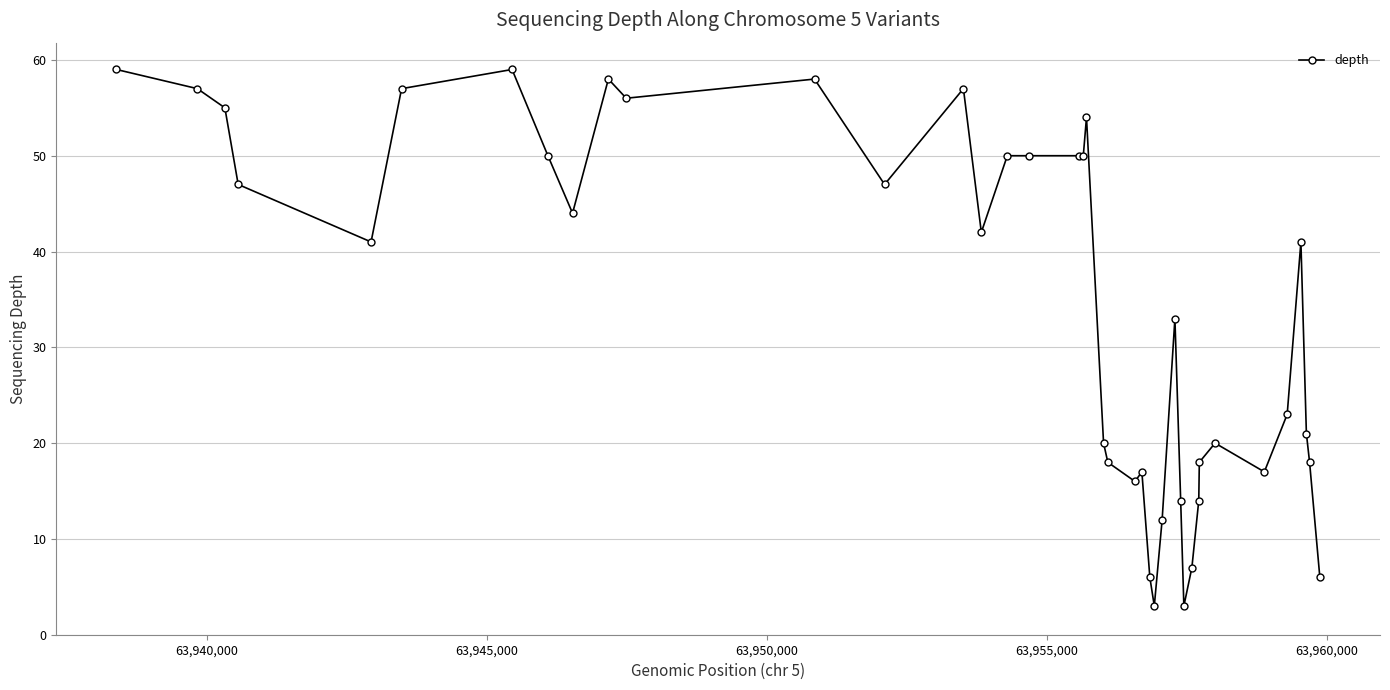

What is the greatest value displayed?

59